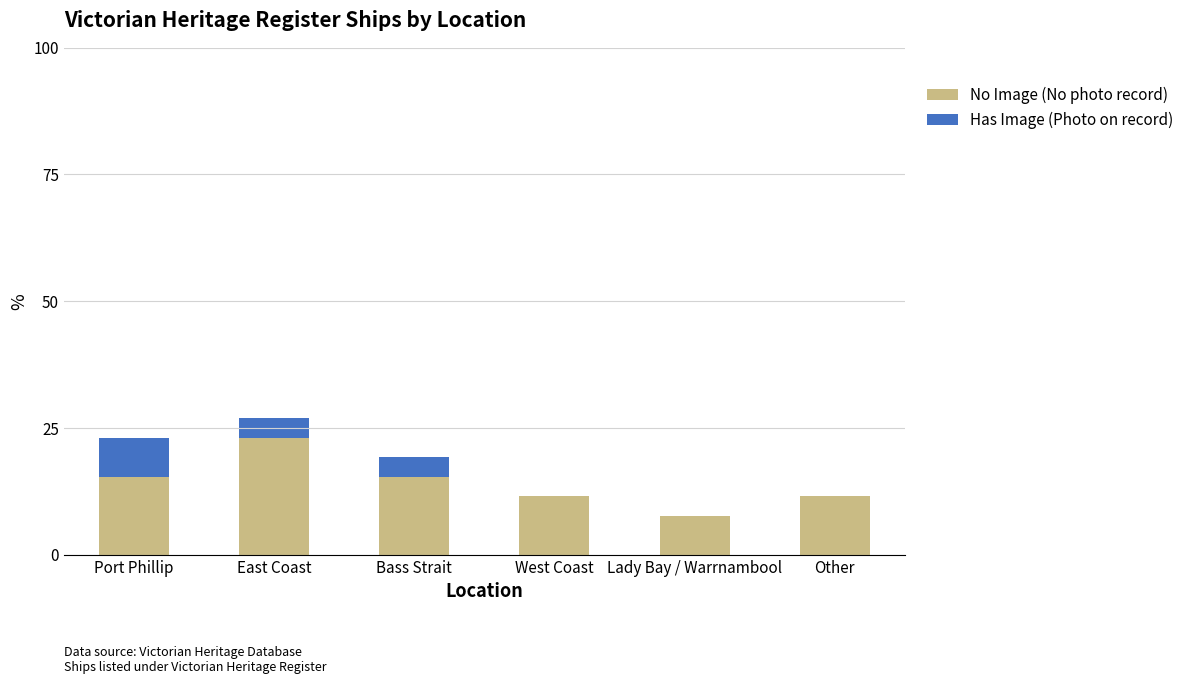

What is the sum of all No Image (No photo record) values?

84.6